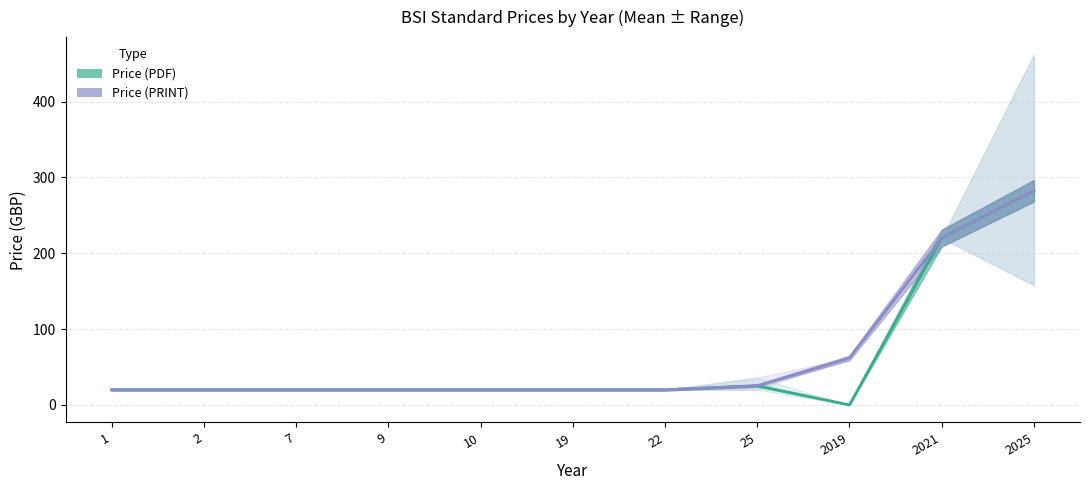

True or false: Price (PDF) mean and Price (PRINT) mean cross at least once.

False